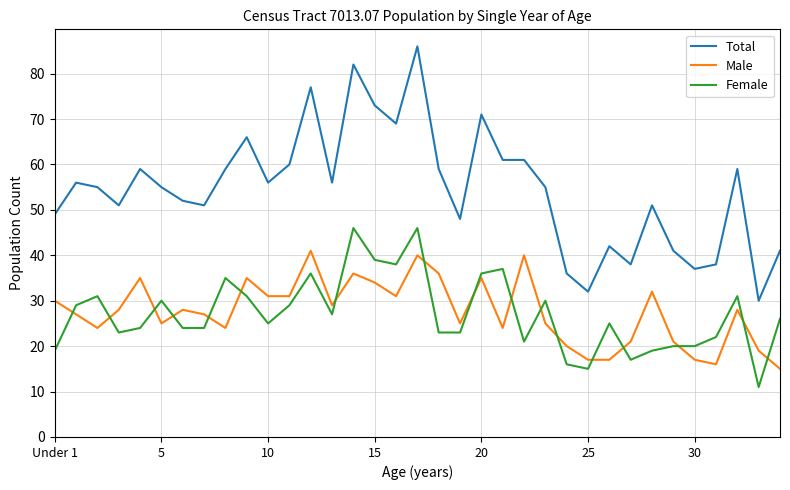

What are all the series names shown in the legend?

Total, Male, Female